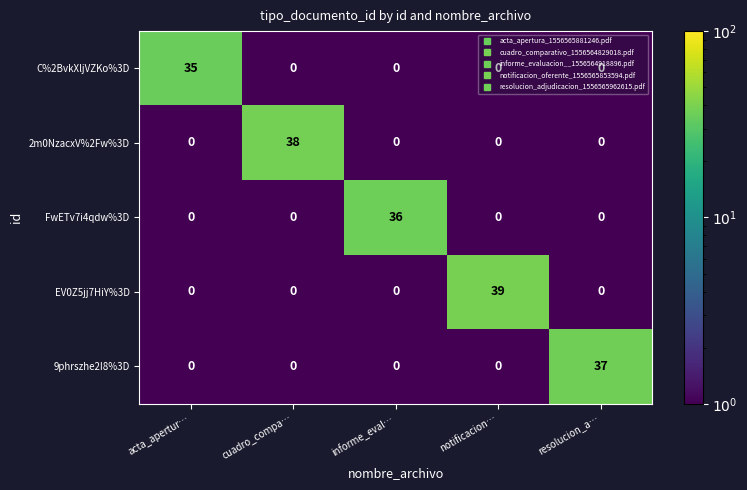

The 9phrszhe2I8%3D series shows 0 at cuadro_compa…. True or false?

True